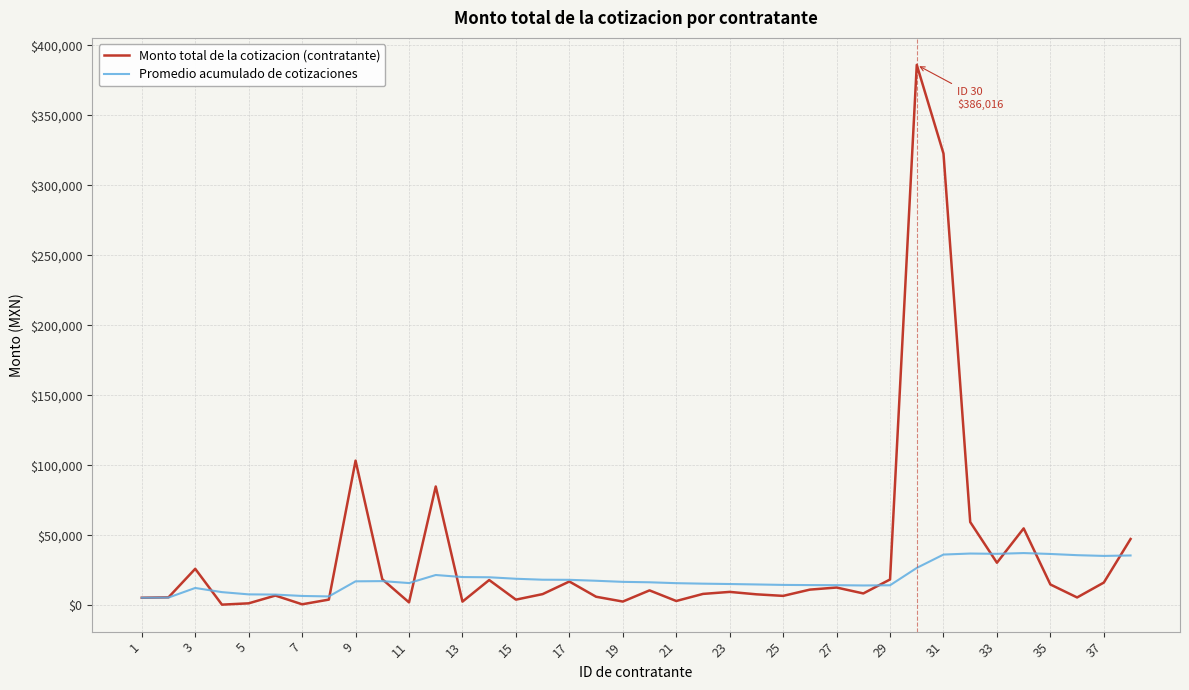

How many categories are shown in the chart?

38